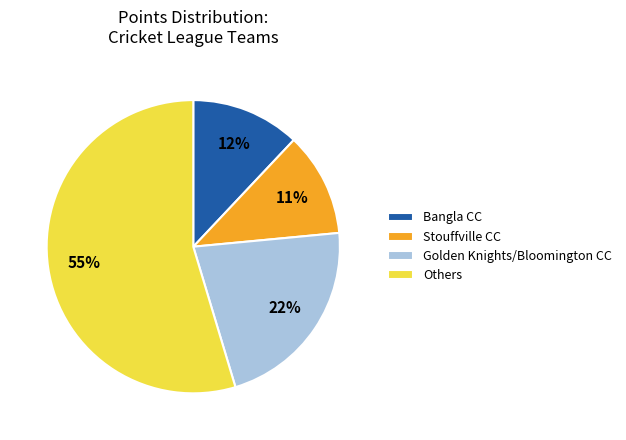

The Others slice represents 55% of the pie. True or false?

True